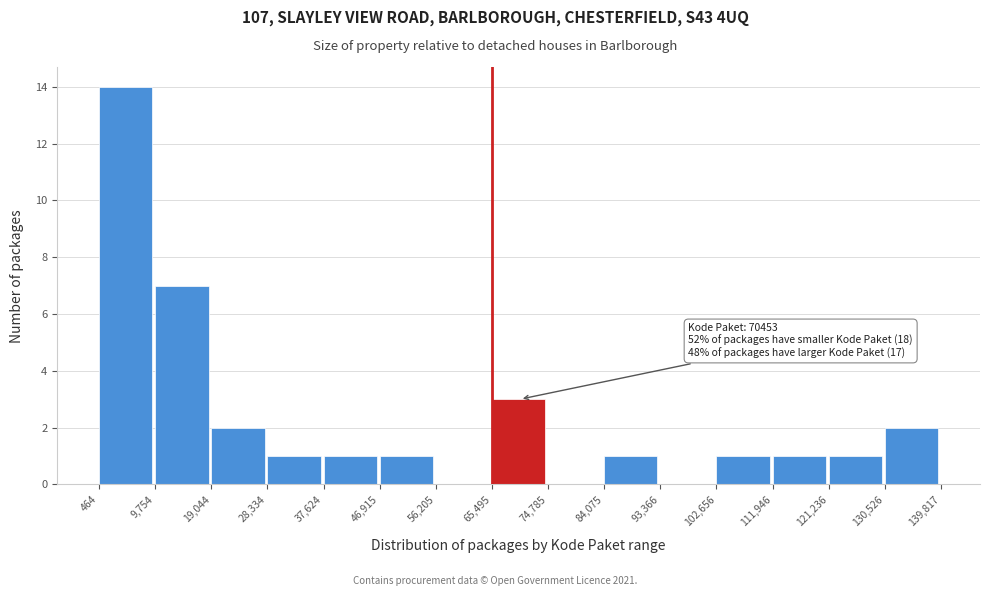

Over which range of the x-axis is the bar tallest?

464 to 9,754